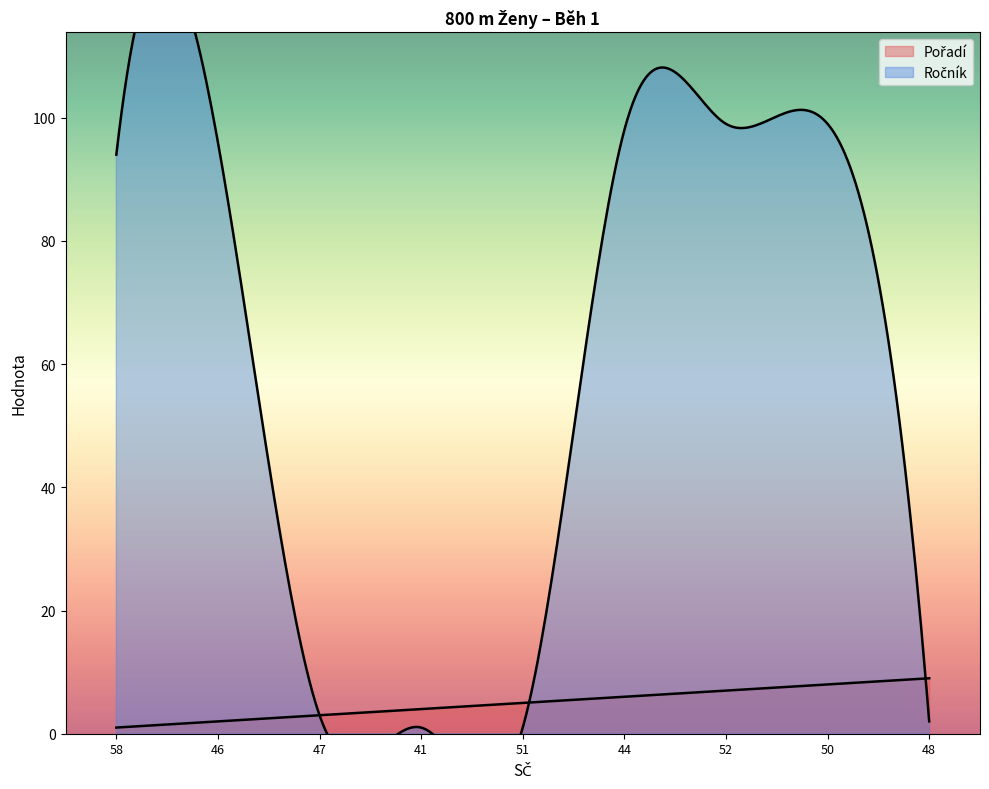

Is the value of Pořadí at 46 greater than the value of Ročník at 50?

No